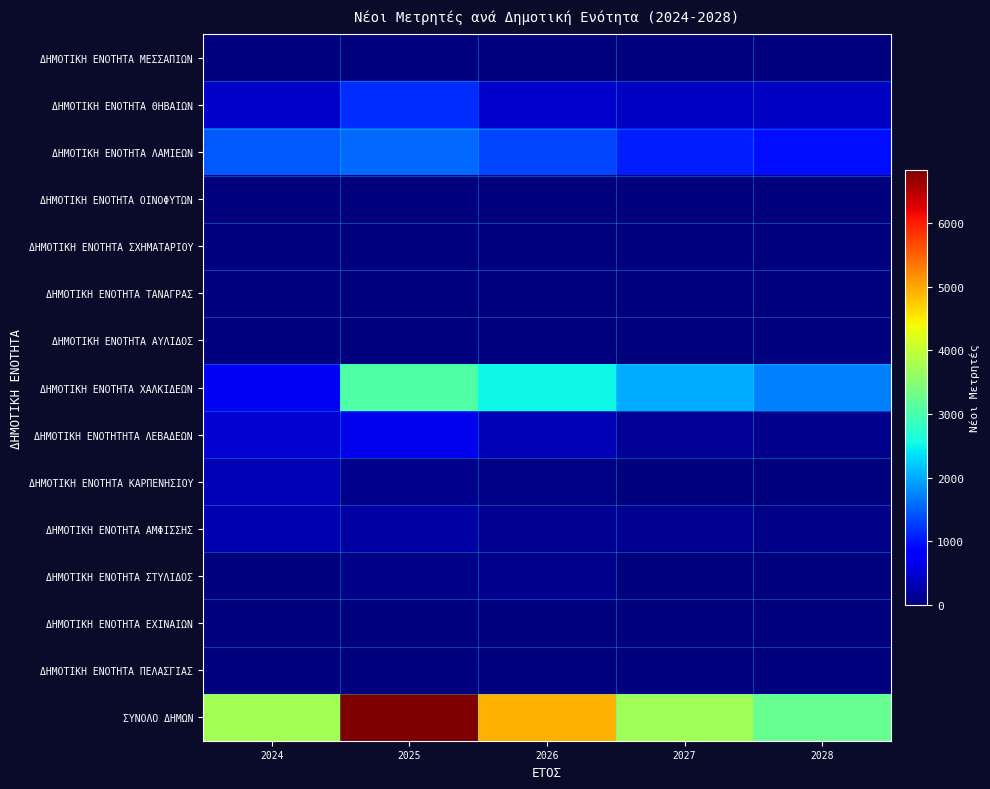

At 2027, list the series in order from smallest to largest.

ΔΗΜΟΤΙΚΗ ΕΝΟΤΗΤΑ ΣΧΗΜΑΤΑΡΙΟΥ, ΔΗΜΟΤΙΚΗ ΕΝΟΤΗΤΑ ΤΑΝΑΓΡΑΣ, ΔΗΜΟΤΙΚΗ ΕΝΟΤΗΤΑ ΑΥΛΙΔΟΣ, ΔΗΜΟΤΙΚΗ ΕΝΟΤΗΤΑ ΣΤΥΛΙΔΟΣ, ΔΗΜΟΤΙΚΗ ΕΝΟΤΗΤΑ ΕΧΙΝΑΙΩΝ, ΔΗΜΟΤΙΚΗ ΕΝΟΤΗΤΑ ΠΕΛΑΣΓΙΑΣ, ΔΗΜΟΤΙΚΗ ΕΝΟΤΗΤΑ ΜΕΣΣΑΠΙΩΝ, ΔΗΜΟΤΙΚΗ ΕΝΟΤΗΤΑ ΟΙΝΟΦΥΤΩΝ, ΔΗΜΟΤΙΚΗ ΕΝΟΤΗΤΑ ΚΑΡΠΕΝΗΣΙΟΥ, ΔΗΜΟΤΙΚΗ ΕΝΟΤΗΤΑ ΑΜΦΙΣΣΗΣ, ΔΗΜΟΤΙΚΗ ΕΝΟΤΗΤΗΤΑ ΛΕΒΑΔΕΩΝ, ΔΗΜΟΤΙΚΗ ΕΝΟΤΗΤΑ ΘΗΒΑΙΩΝ, ΔΗΜΟΤΙΚΗ ΕΝΟΤΗΤΑ ΛΑΜΙΕΩΝ, ΔΗΜΟΤΙΚΗ ΕΝΟΤΗΤΑ ΧΑΛΚΙΔΕΩΝ, ΣΥΝΟΛΟ ΔΗΜΩΝ